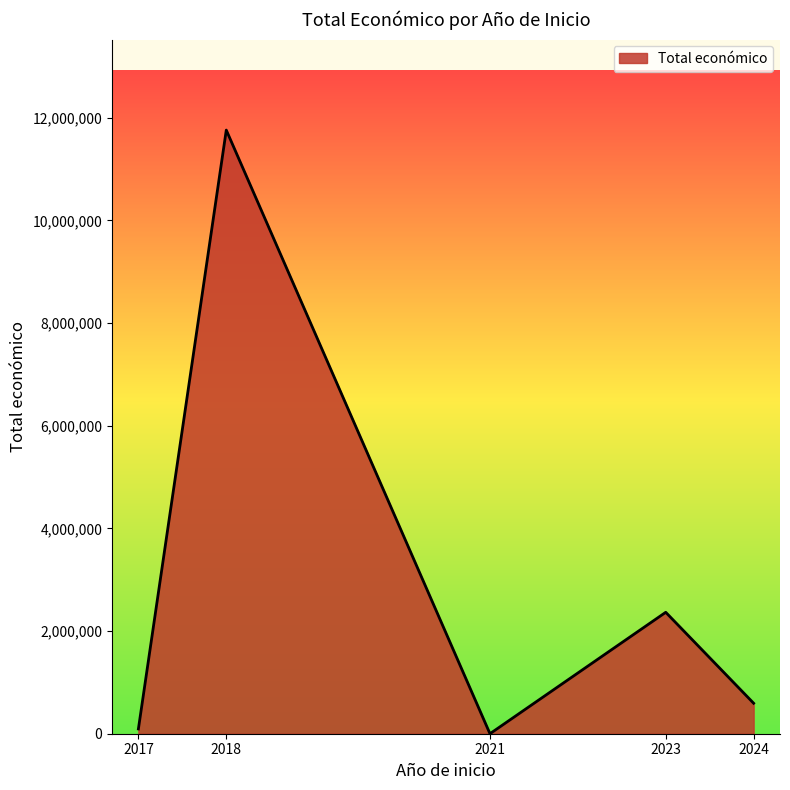

The value at 2021 is 0. True or false?

True